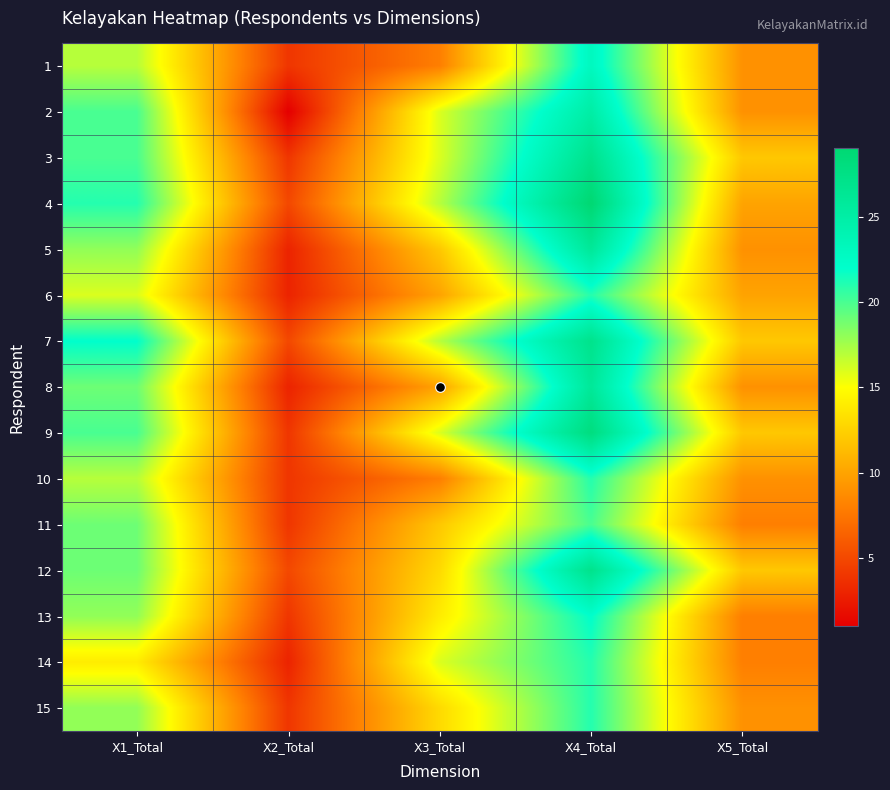

At which category is the sum across all series the highest?

X4_Total